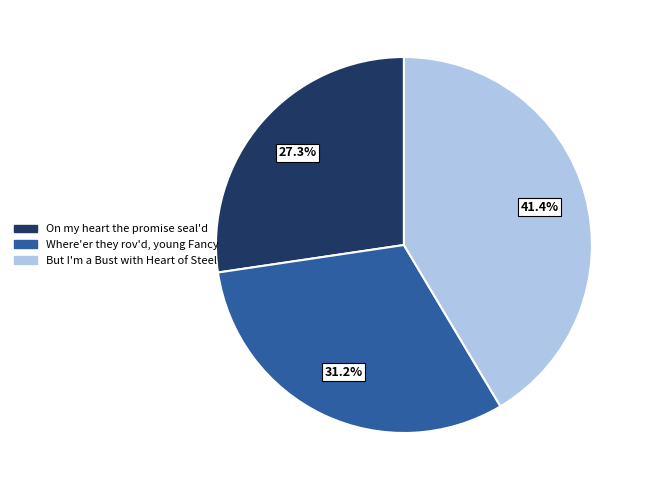

How many slices are in this pie chart?

3